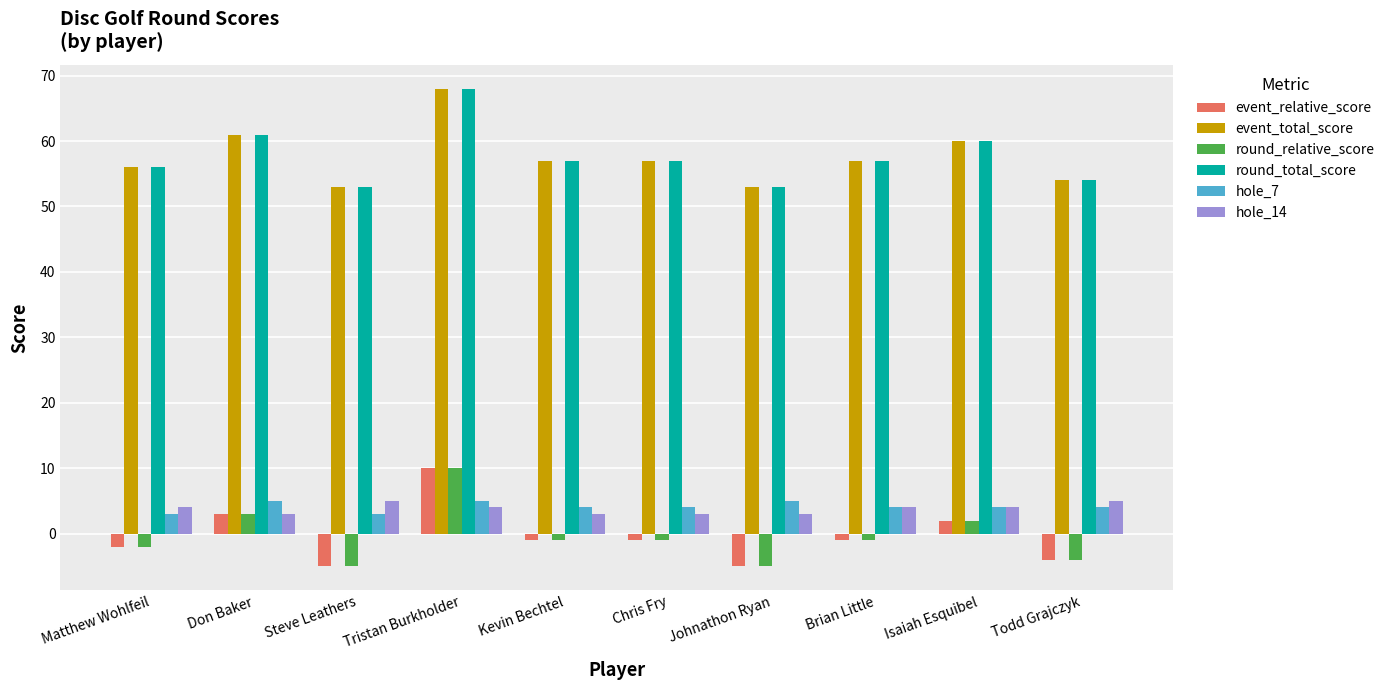

What is the difference between the highest and lowest values at Don Baker?

58